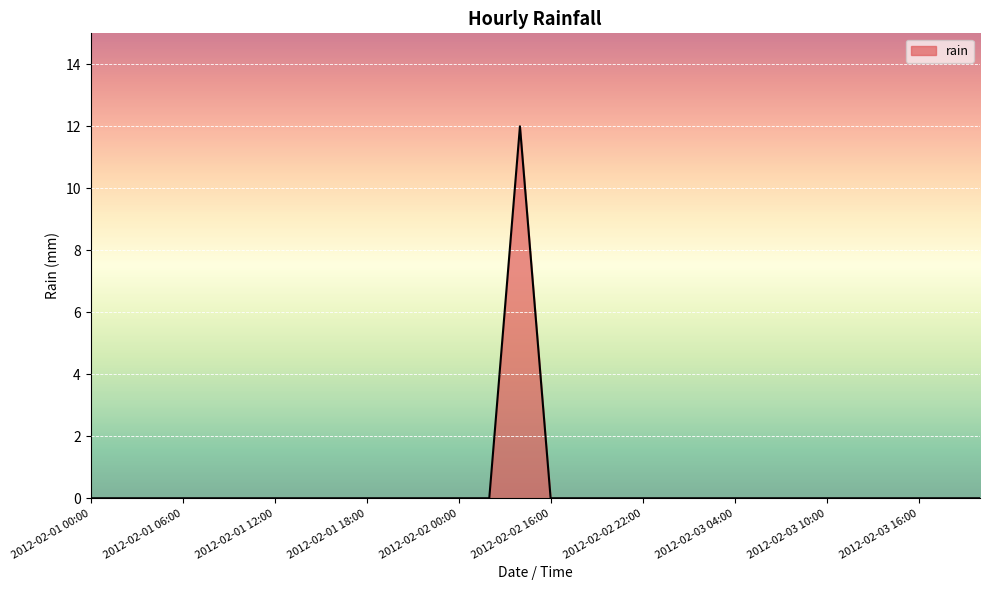

What is the difference between the maximum and minimum values?

12